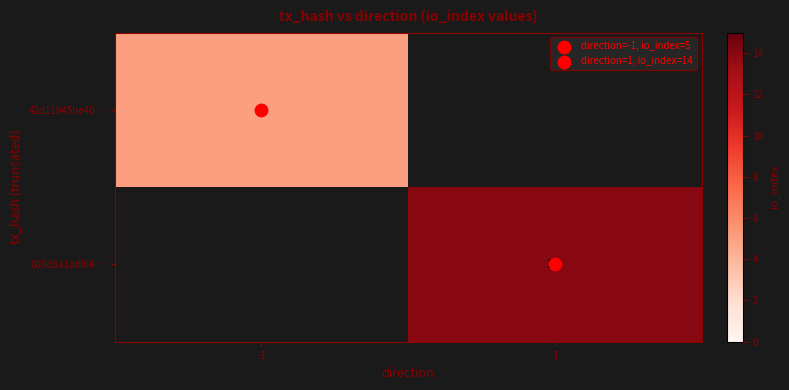

What is the maximum value shown in the chart?

14.0